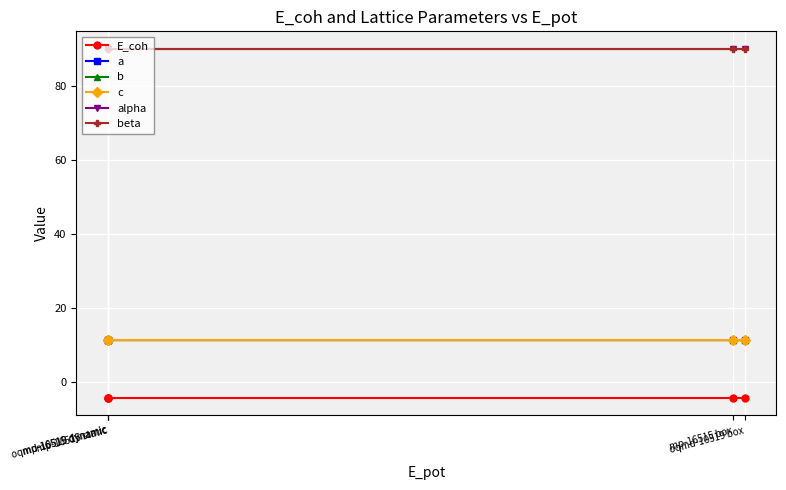

Does the chart have visible grid lines?

Yes